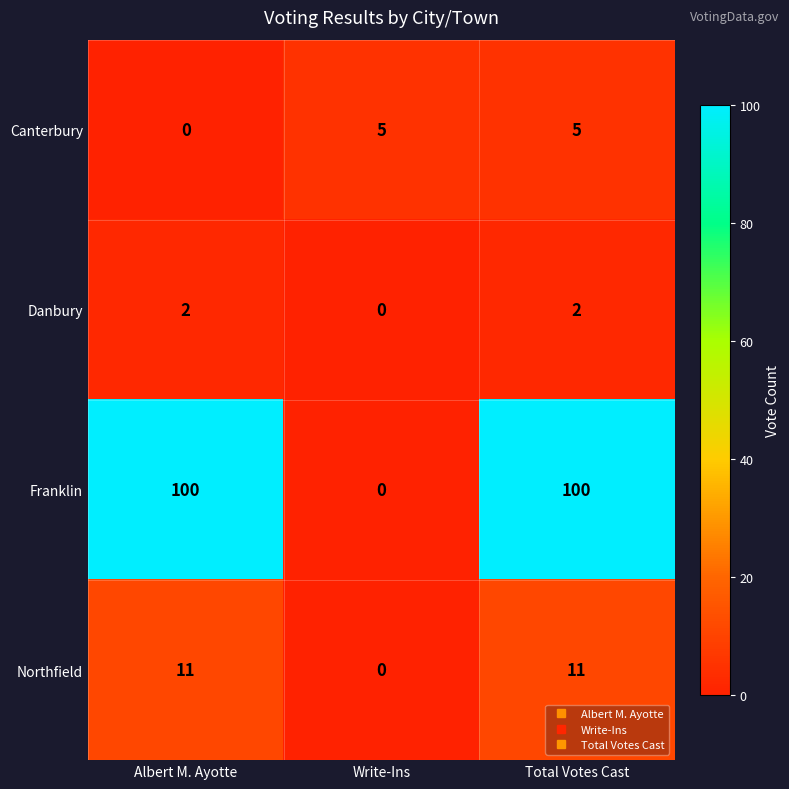

True or false: Franklin has a value of 70 at Write-Ins.

False